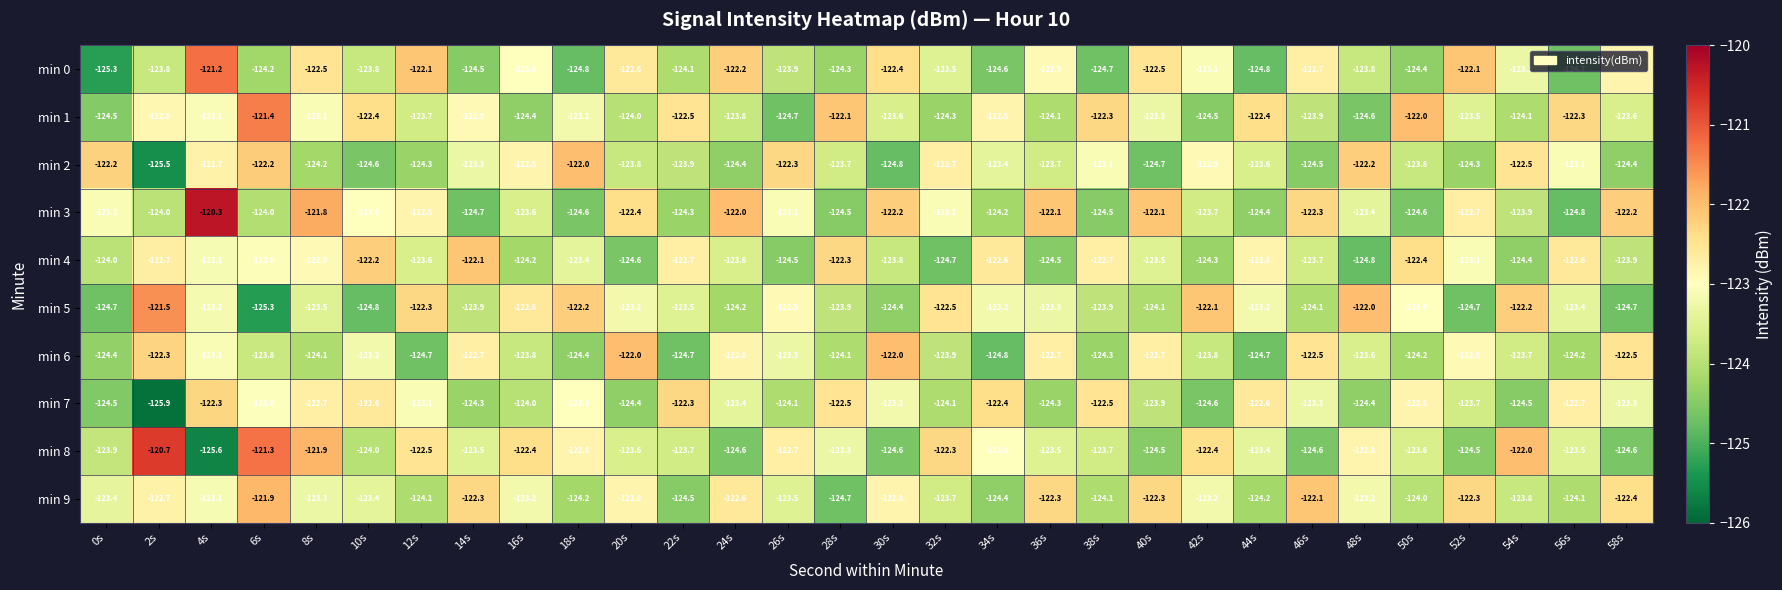

How many distinct data groups are displayed?

10